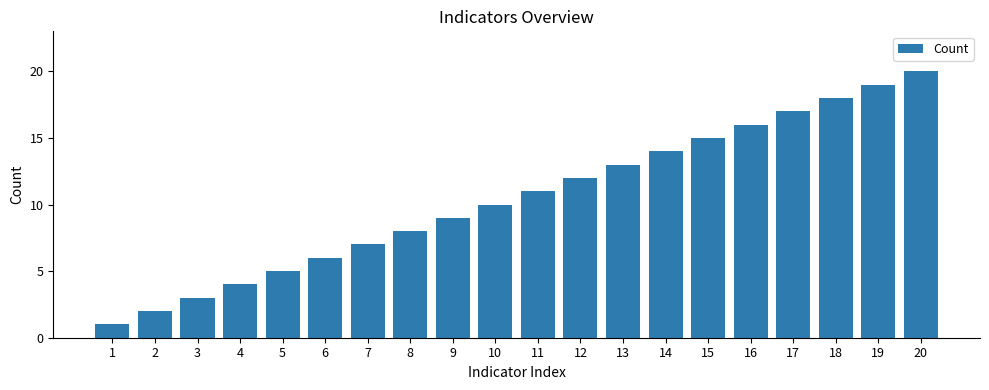

How many data points does each series have?

20